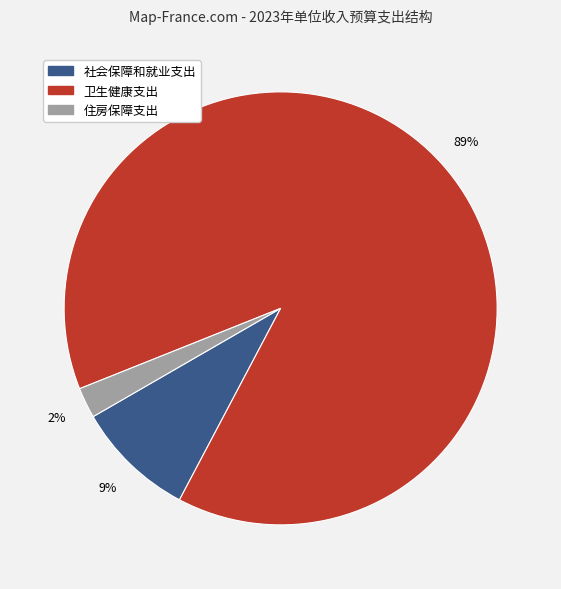

The 住房保障支出 slice represents 2% of the pie. True or false?

True